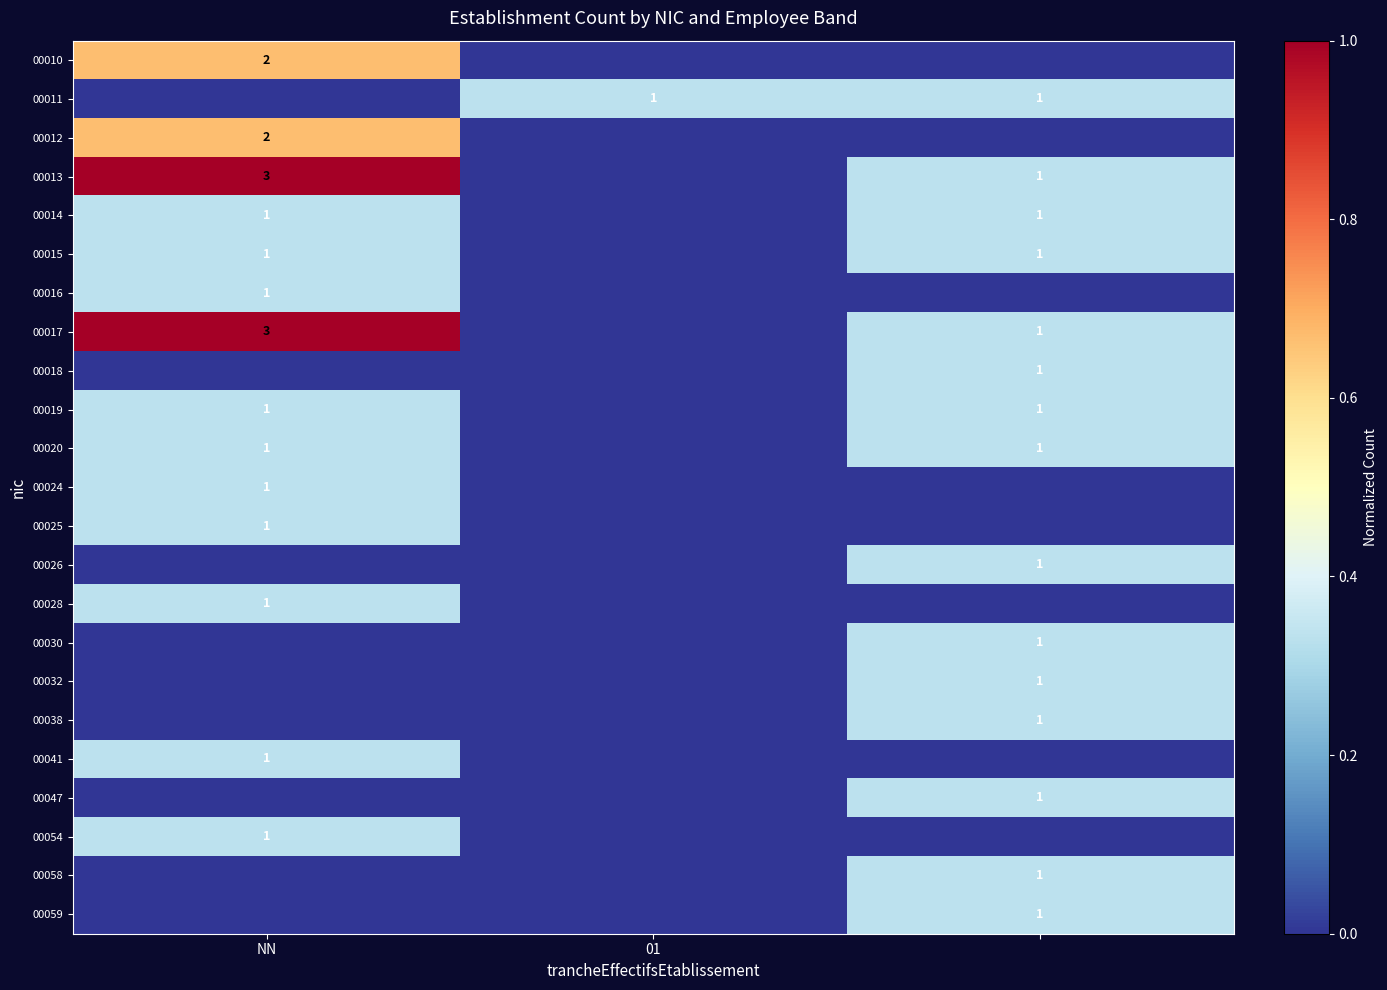

Which label corresponds to the largest value in the chart?

NN